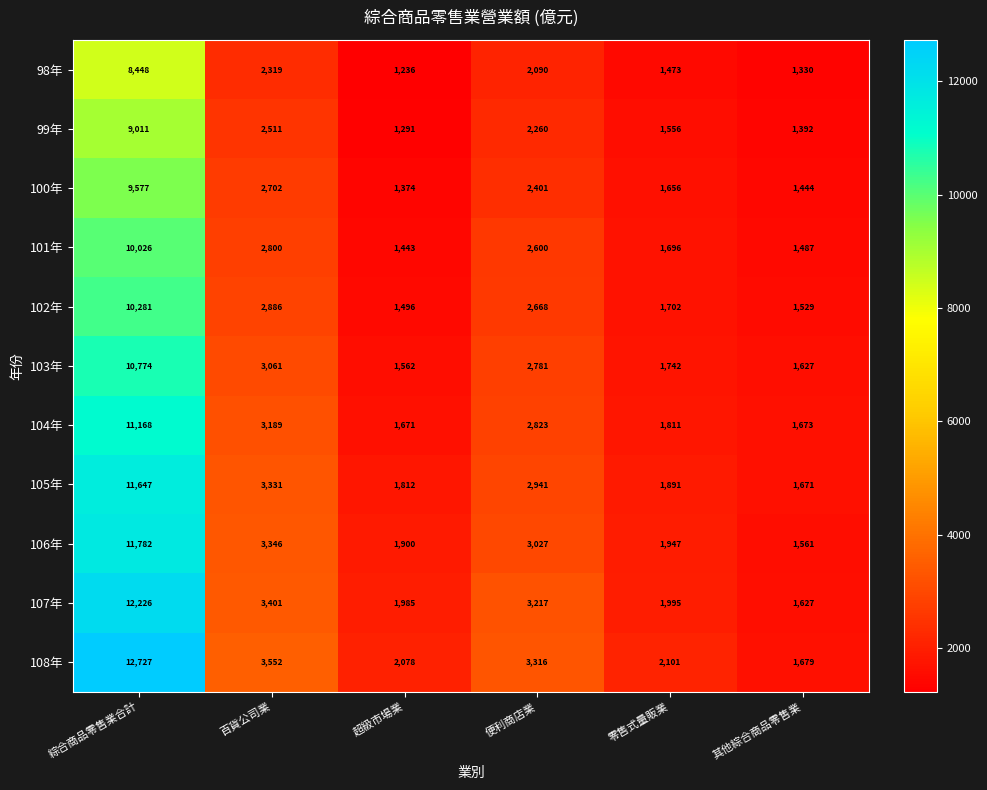

At which category is the sum across all series the highest?

綜合商品零售業合計